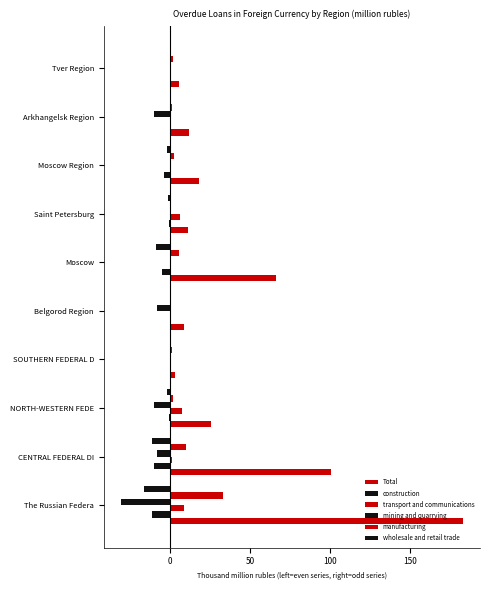

Count the number of data series in this chart.

6